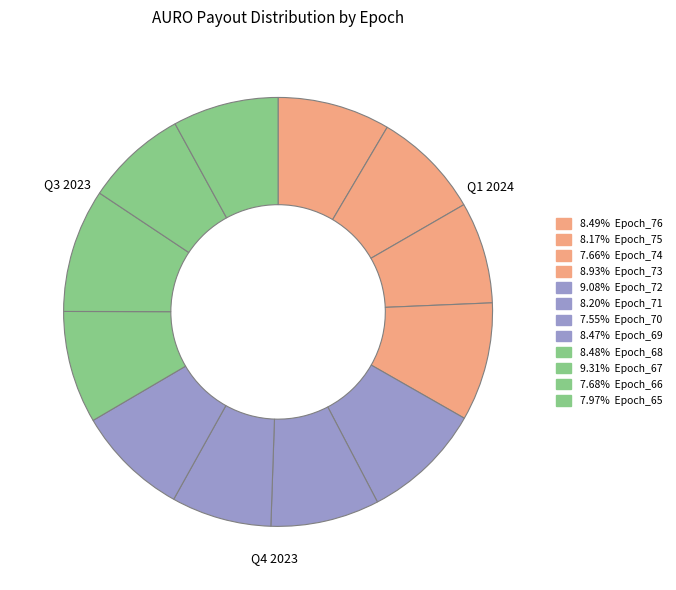

To the nearest percent, what is the average slice percentage?

8%